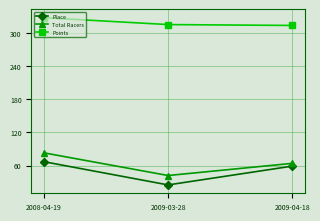

At which category is the sum across all series the highest?

2008-04-19